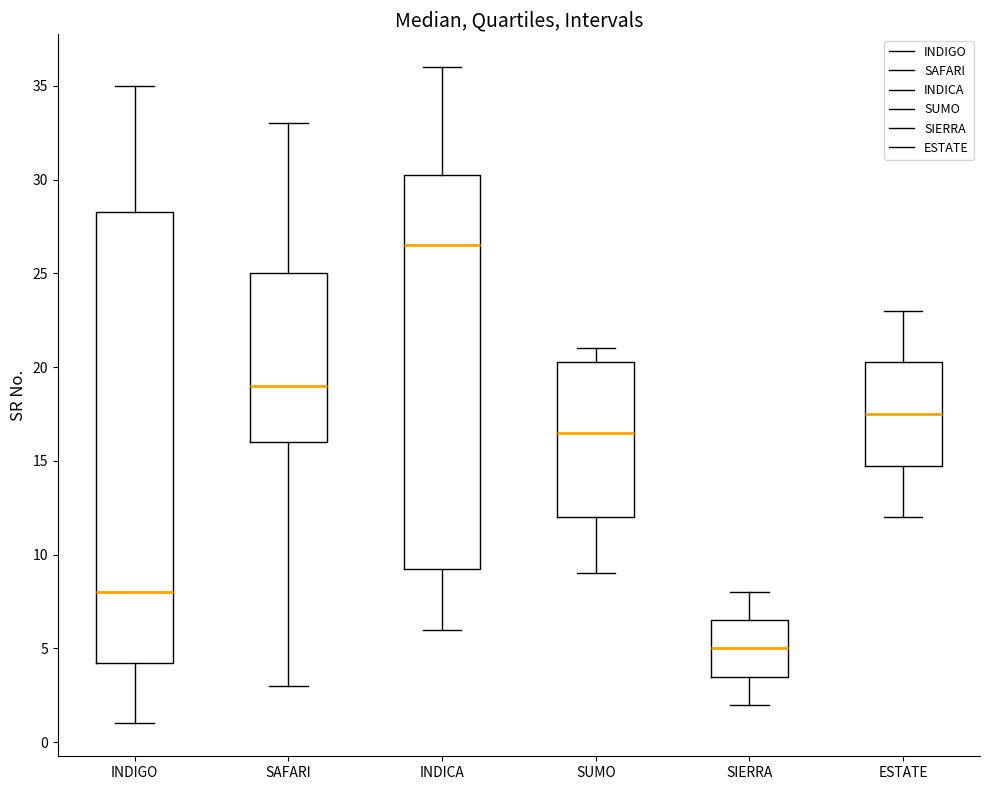

Which box has the highest median line?

INDICA